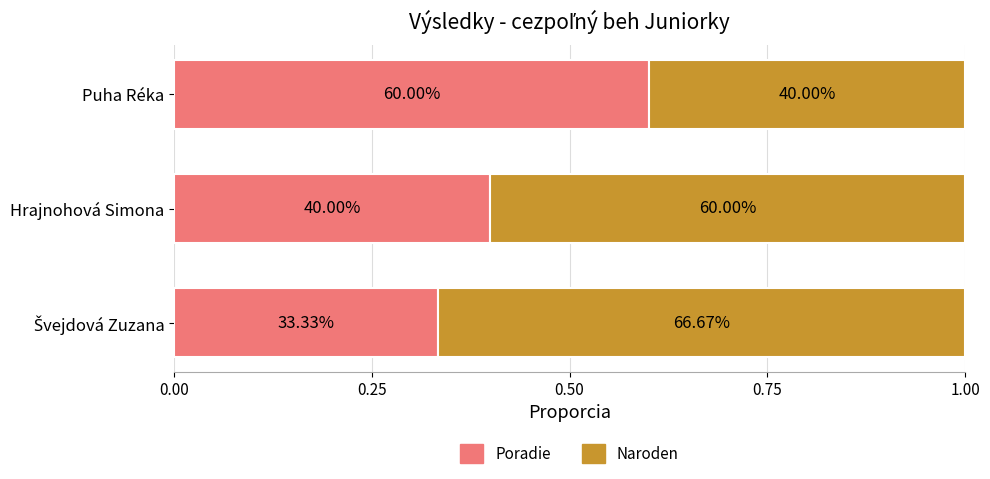

What are all the series names shown in the legend?

Poradie, Naroden